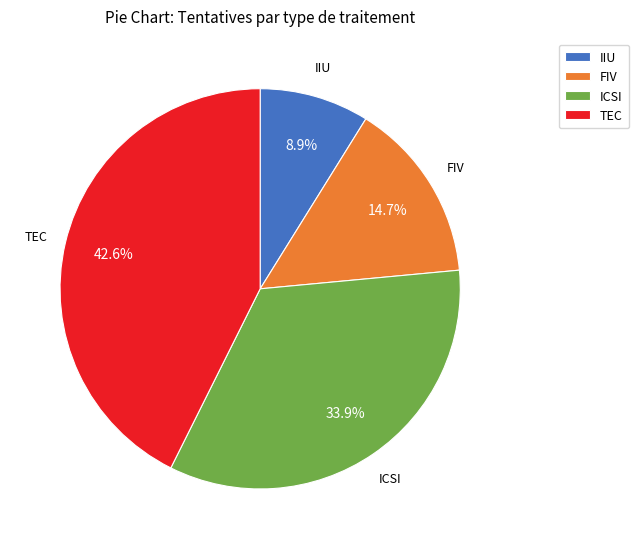

What portion of the pie excludes ICSI?

66.1%